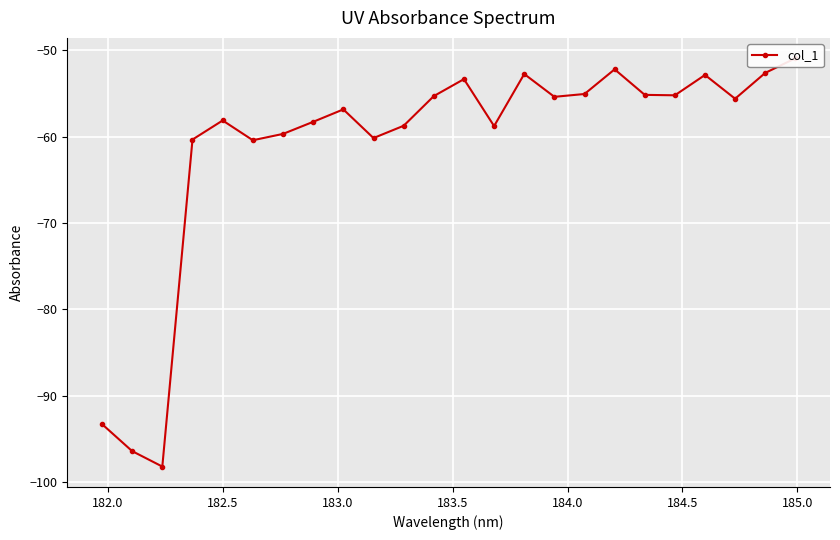

Is this an area chart (filled region under the line)?

No